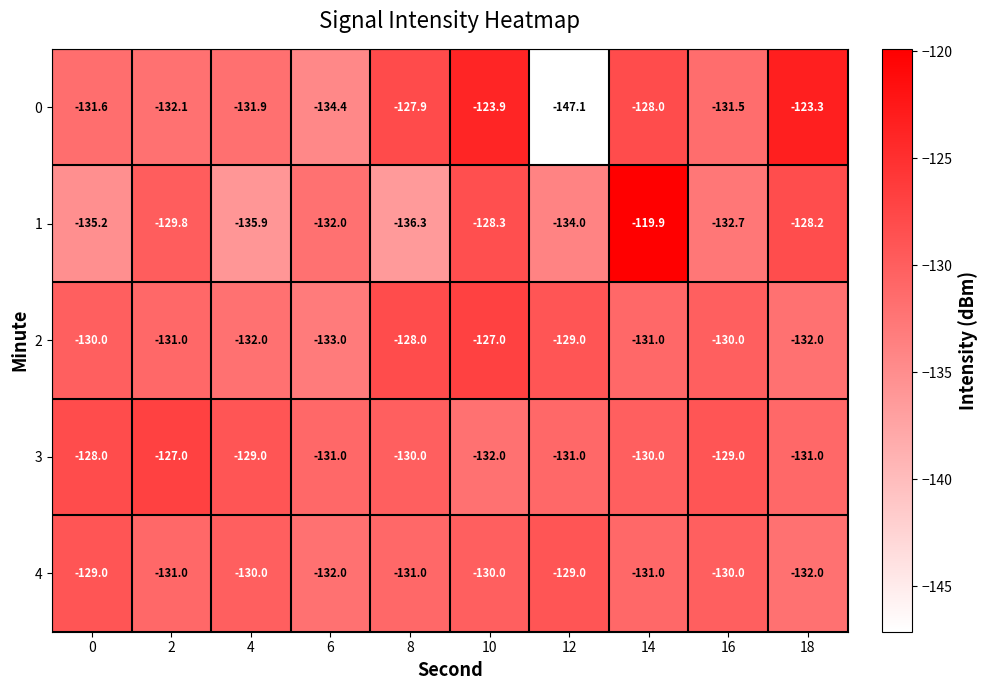

What is the difference between the highest and lowest values at 8?

8.4